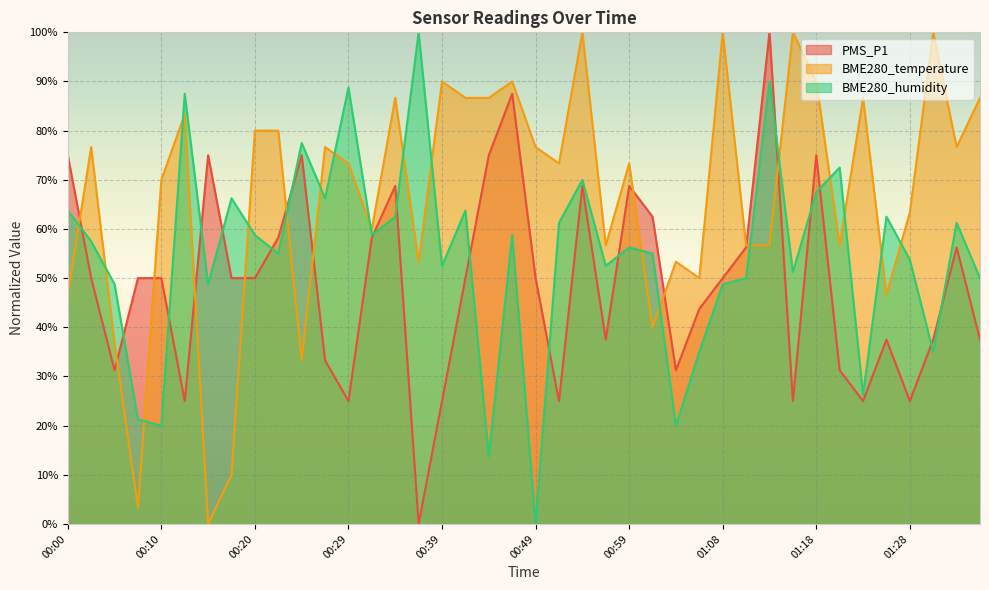

In PMS_P1, how many points are lower than both neighbors (excluding endpoints)?

10